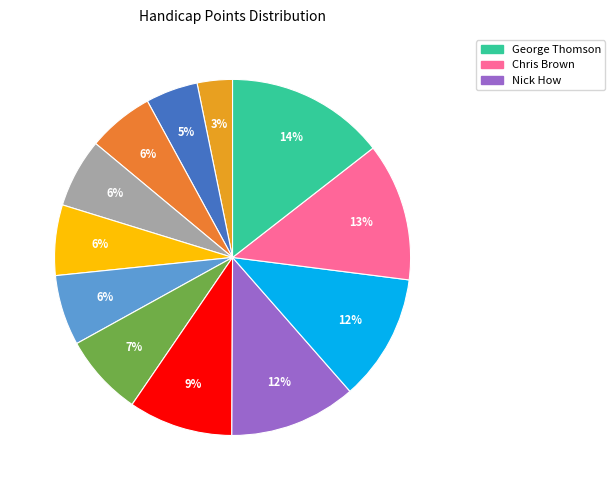

How many slices are in this pie chart?

12